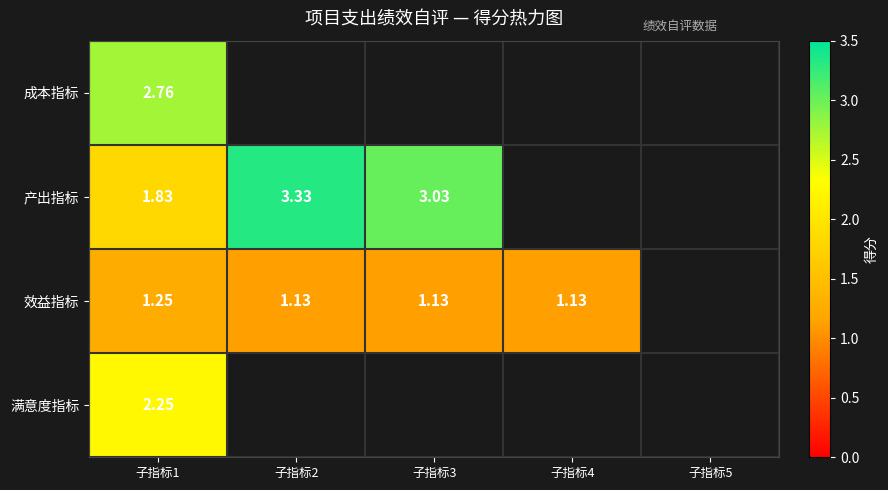

At which category is the sum across all series the highest?

子指标1